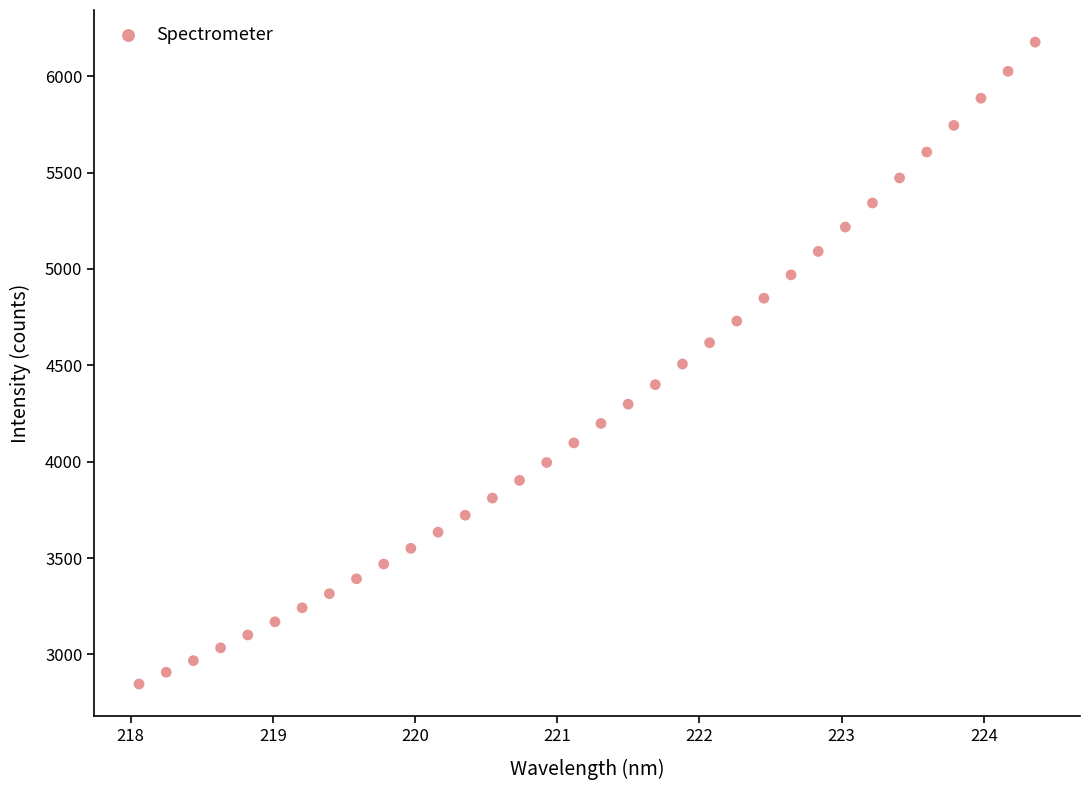

What is the range of Y values (max minus min)?

3330.6